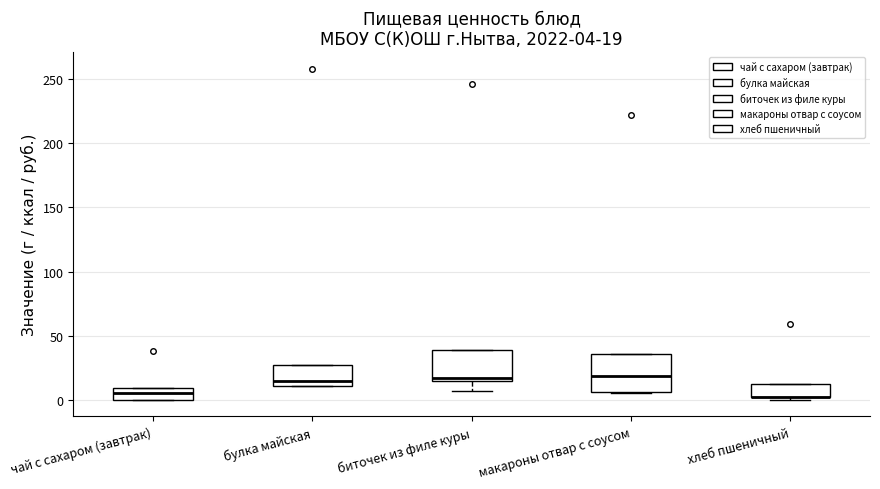

Comparing the boxes themselves (not the whiskers), which one is the tallest?

макароны отвар с соусом